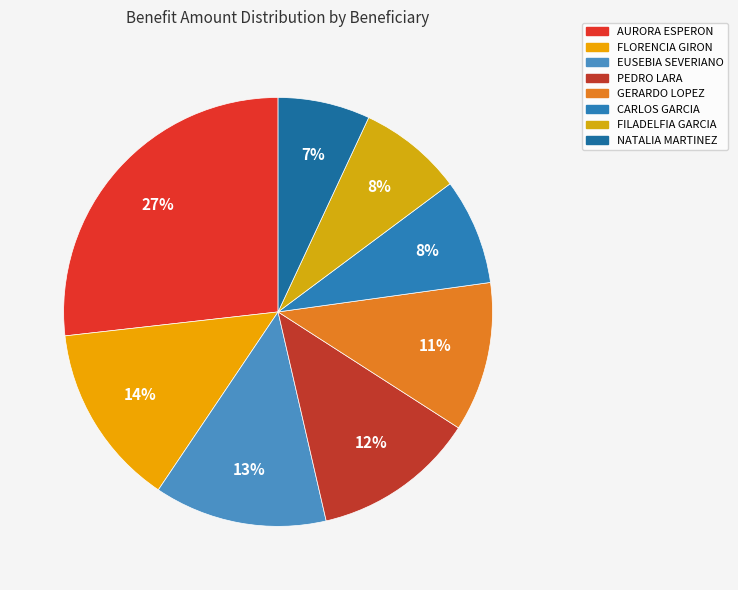

What percentage is the FLORENCIA GIRON slice, to the nearest percent?

14%